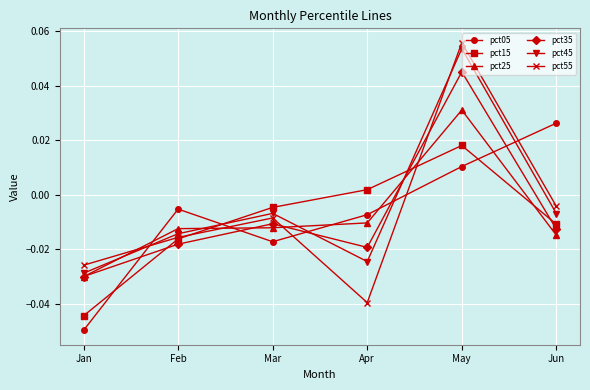

At how many categories does at least one series exceed 0?

3